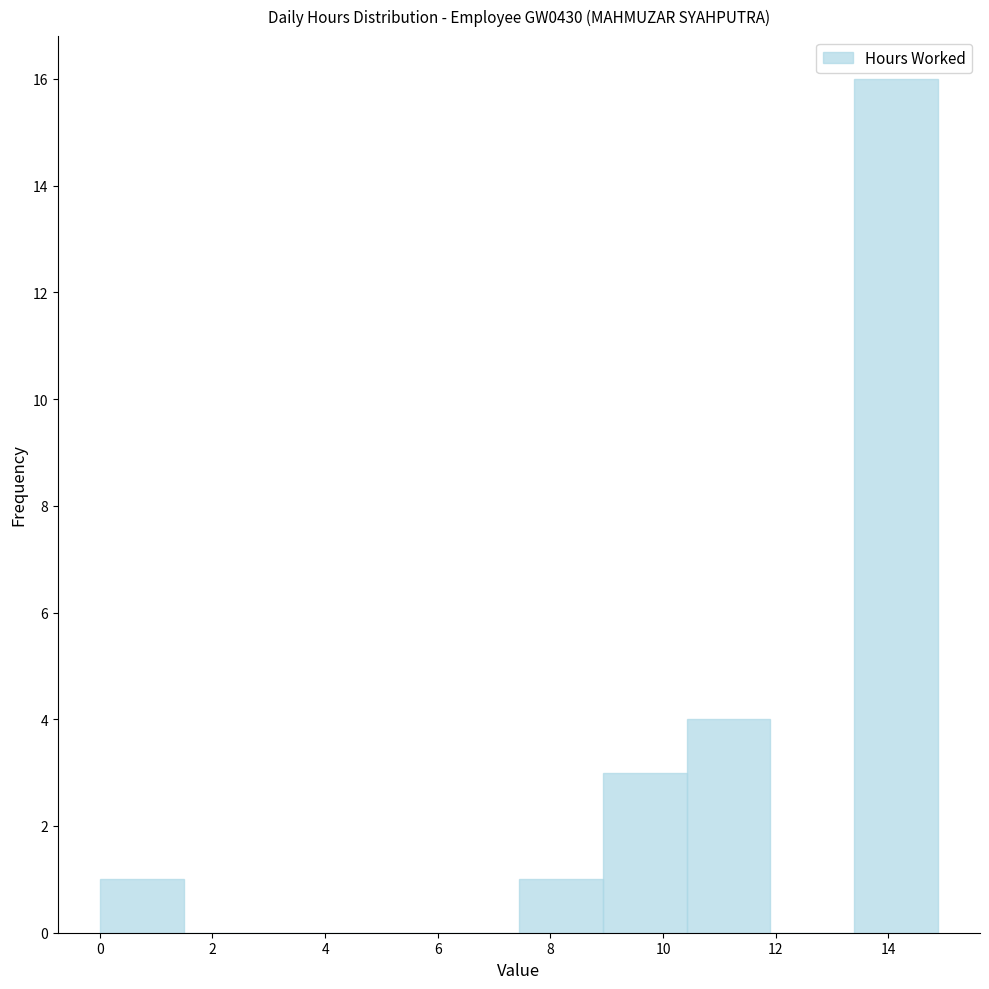

Reading left to right, list every bar in this chart as the range it spans on the x-axis followed by its height. Neither the bar edges nor the heights are printed on the chart, so give them approximately, as read against the axes.

0.0 to 1.4: 1
1.4 to 3.0: 0
3.0 to 4.4: 0
4.4 to 6.0: 0
6.0 to 7.4: 0
7.4 to 9.0: 1
9.0 to 10.4: 3
10.4 to 12.0: 4
12.0 to 13.4: 0
13.4 to 14.8: 16